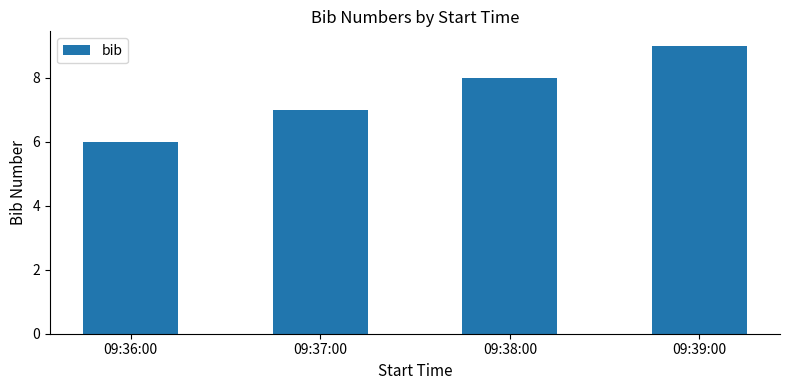

What is the sum of all values?

30